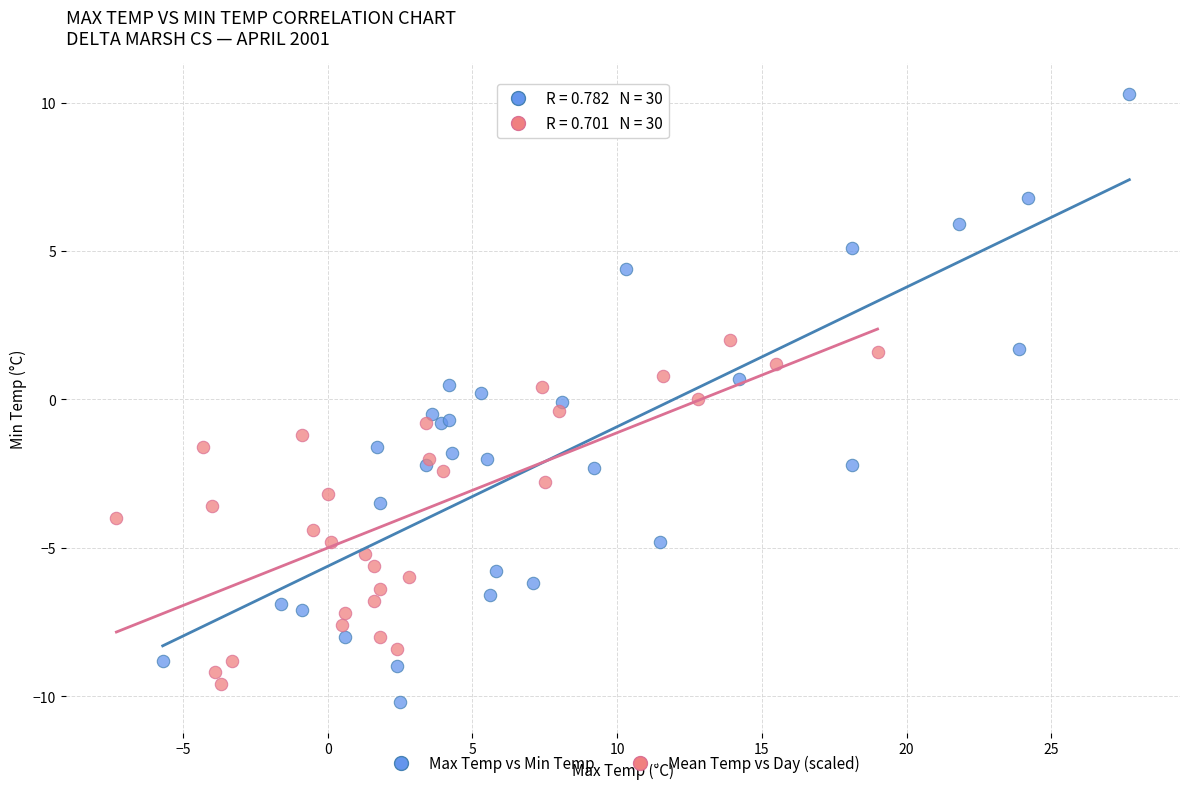

Which series contains the highest Y value?

Max Temp vs Min Temp